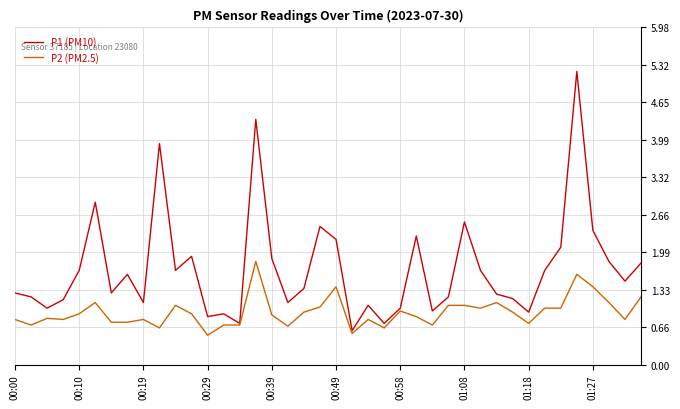

What is the greatest value displayed?

5.2